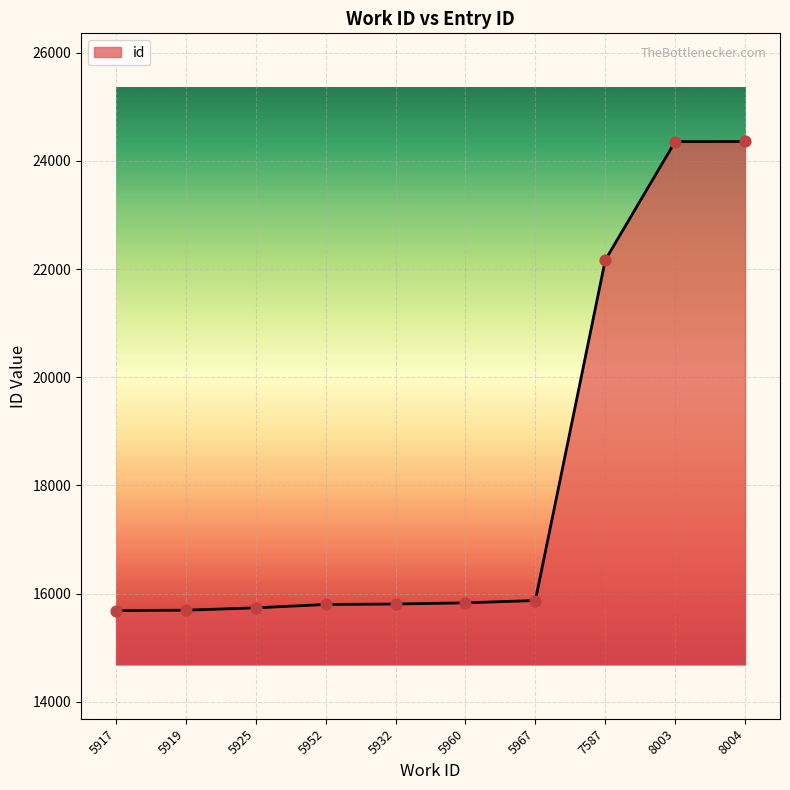

What is the change in value from 5960 to 8003?

+8529